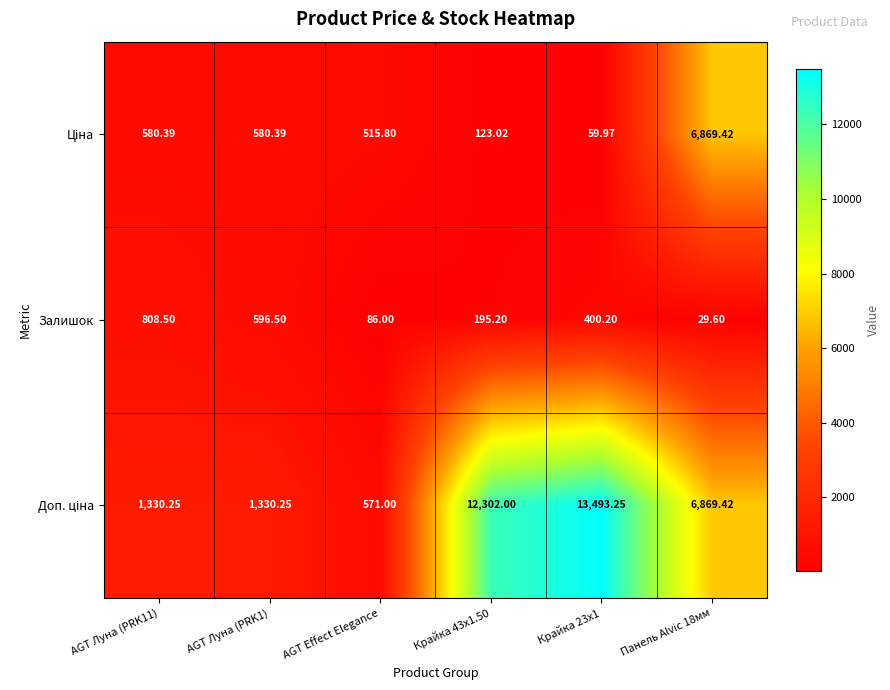

Which series changed the most between AGT Луна (PRK11) and AGT Луна (PRK1)?

Залишок